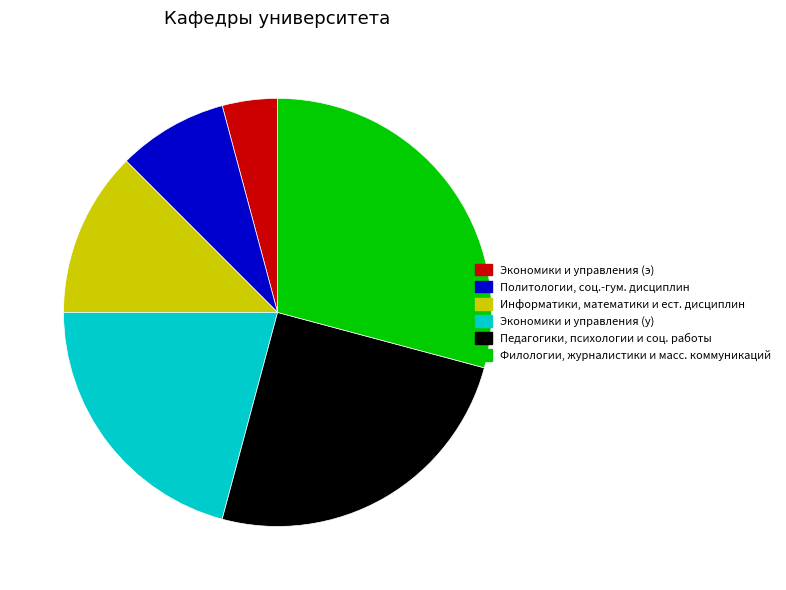

The Политологии, соц.-гум. дисциплин slice represents 8% of the pie. True or false?

True